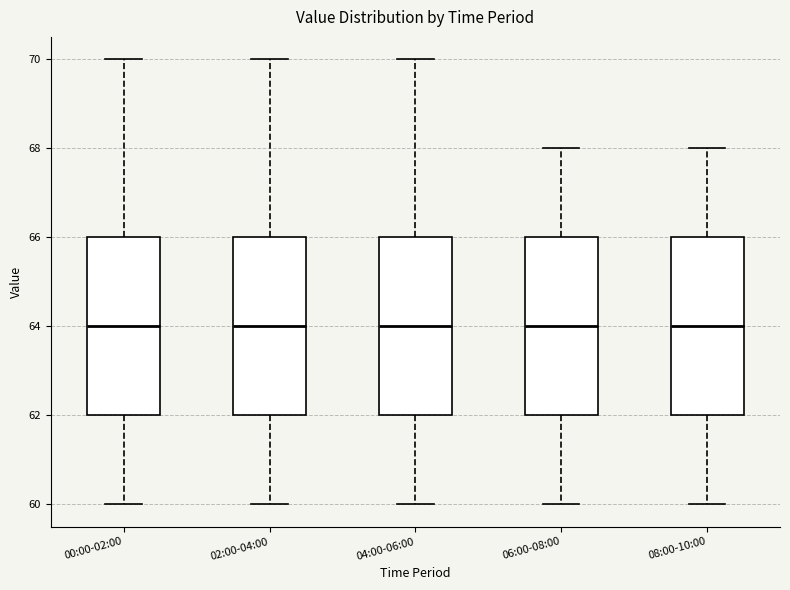

Reading left to right, transcribe this box plot: for each box, give where its median line is, the range the box spans, and where its two whiskers end, as read against the y-axis. The values are not printed on the chart, so give them approximately, as read against the axis.

00:00-02:00: median 64, box 62 to 66, whiskers 60 to 70
02:00-04:00: median 64, box 62 to 66, whiskers 60 to 70
04:00-06:00: median 64, box 62 to 66, whiskers 60 to 70
06:00-08:00: median 64, box 62 to 66, whiskers 60 to 68
08:00-10:00: median 64, box 62 to 66, whiskers 60 to 68